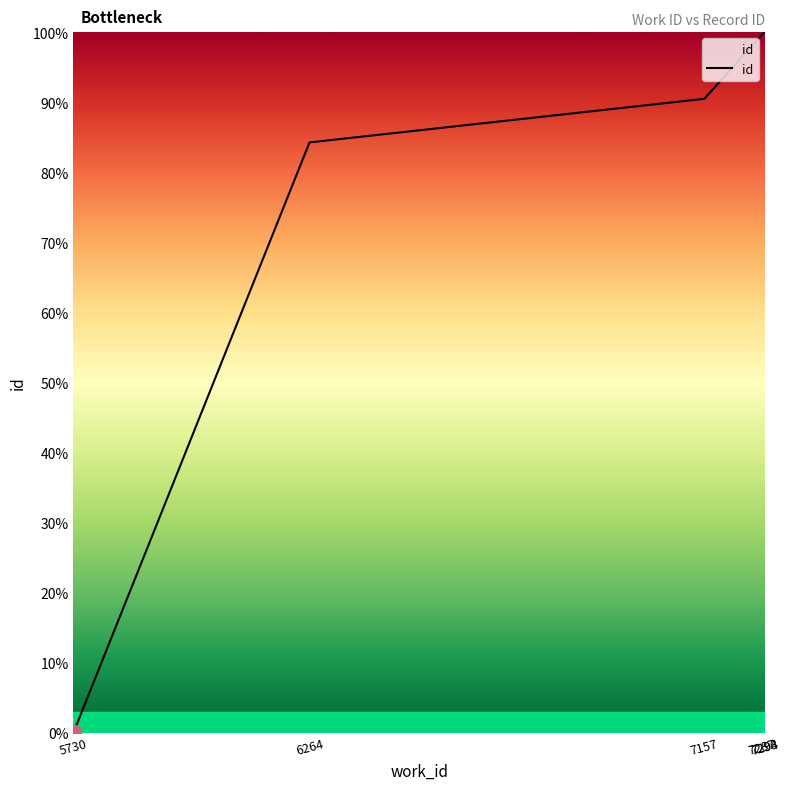

What value does the data have at 7157?

90.5